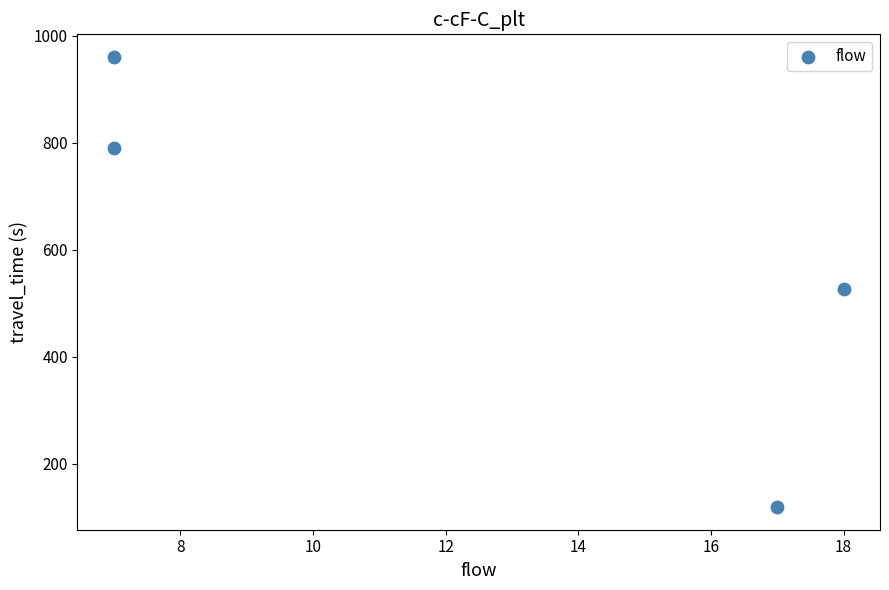

What is the range of X values (max minus min)?

11